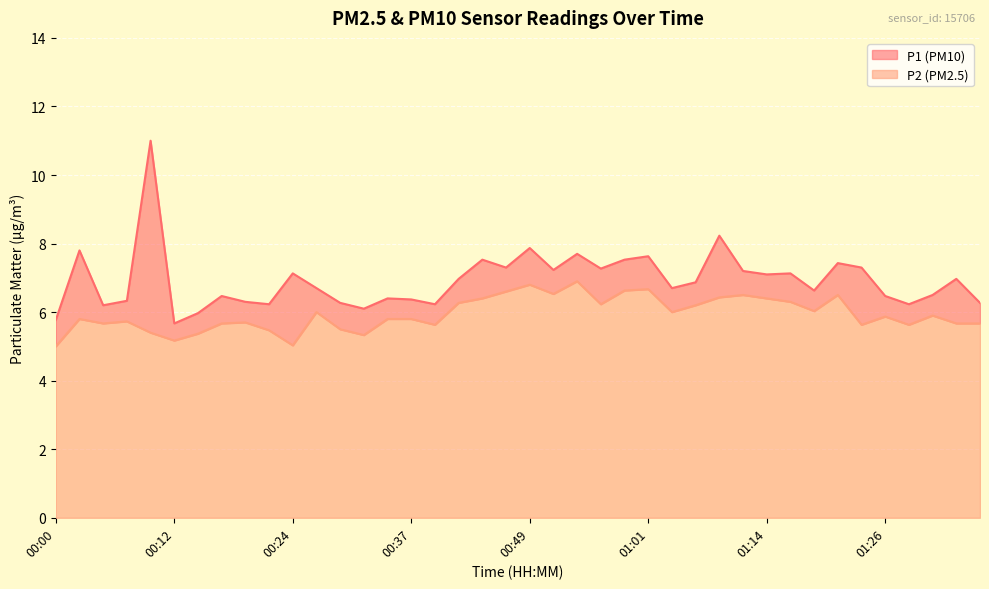

The value of P1 at 01:04 is 6.7. True or false?

True